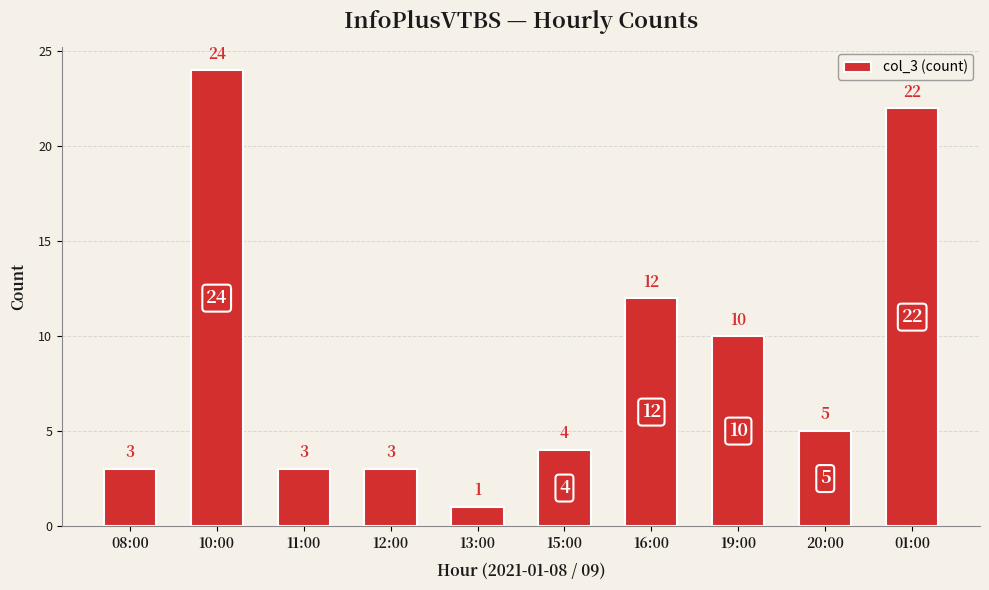

Reading left to right, list all the values displayed in this chart.

08:00=3	10:00=24	11:00=3	12:00=3	13:00=1	15:00=4	16:00=12	19:00=10	20:00=5	01:00=22